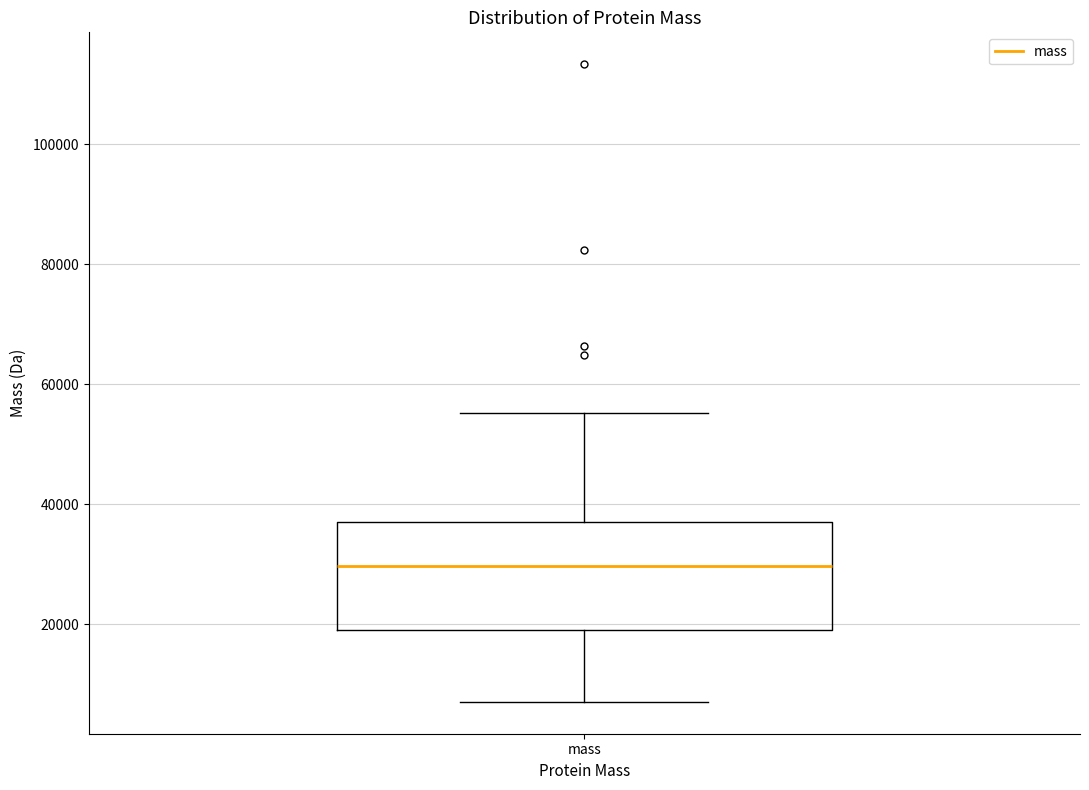

Where does the lower whisker of the box for mass end on the y-axis? The values are not printed on the chart, so give them approximately, as read against the axis.

8000